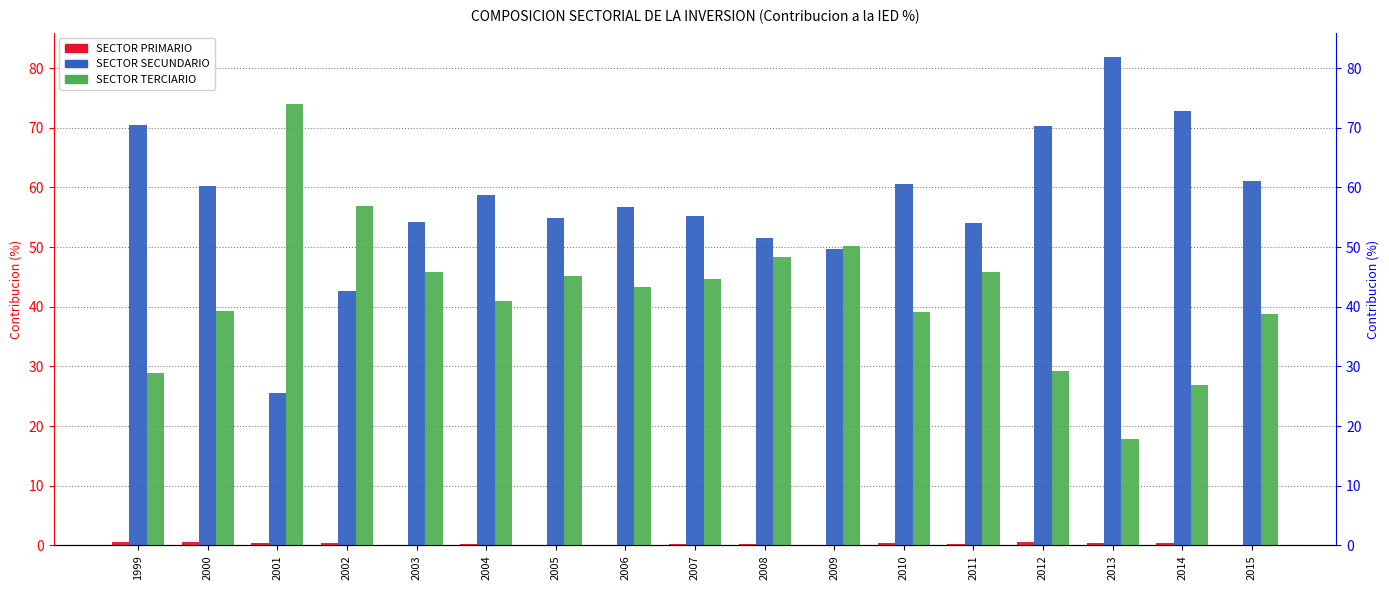

Reading left to right, list all the values displayed in this chart.

SECTOR PRIMARIO: 1999=0.6	2000=0.5	2001=0.4	2002=0.5	2003=0.0	2004=0.2	2005=0.1	2006=0.0	2007=0.2	2008=0.2	2009=0.1	2010=0.3	2011=0.2	2012=0.5	2013=0.4	2014=0.3	2015=0.1
SECTOR SECUNDARIO: 1999=70.5	2000=60.2	2001=25.6	2002=42.7	2003=54.1	2004=58.8	2005=54.8	2006=56.7	2007=55.2	2008=51.4	2009=49.7	2010=60.6	2011=54.1	2012=70.3	2013=81.8	2014=72.8	2015=61.0
SECTOR TERCIARIO: 1999=28.9	2000=39.3	2001=74.0	2002=56.9	2003=45.9	2004=41.0	2005=45.1	2006=43.3	2007=44.6	2008=48.4	2009=50.2	2010=39.0	2011=45.8	2012=29.2	2013=17.8	2014=26.9	2015=38.8